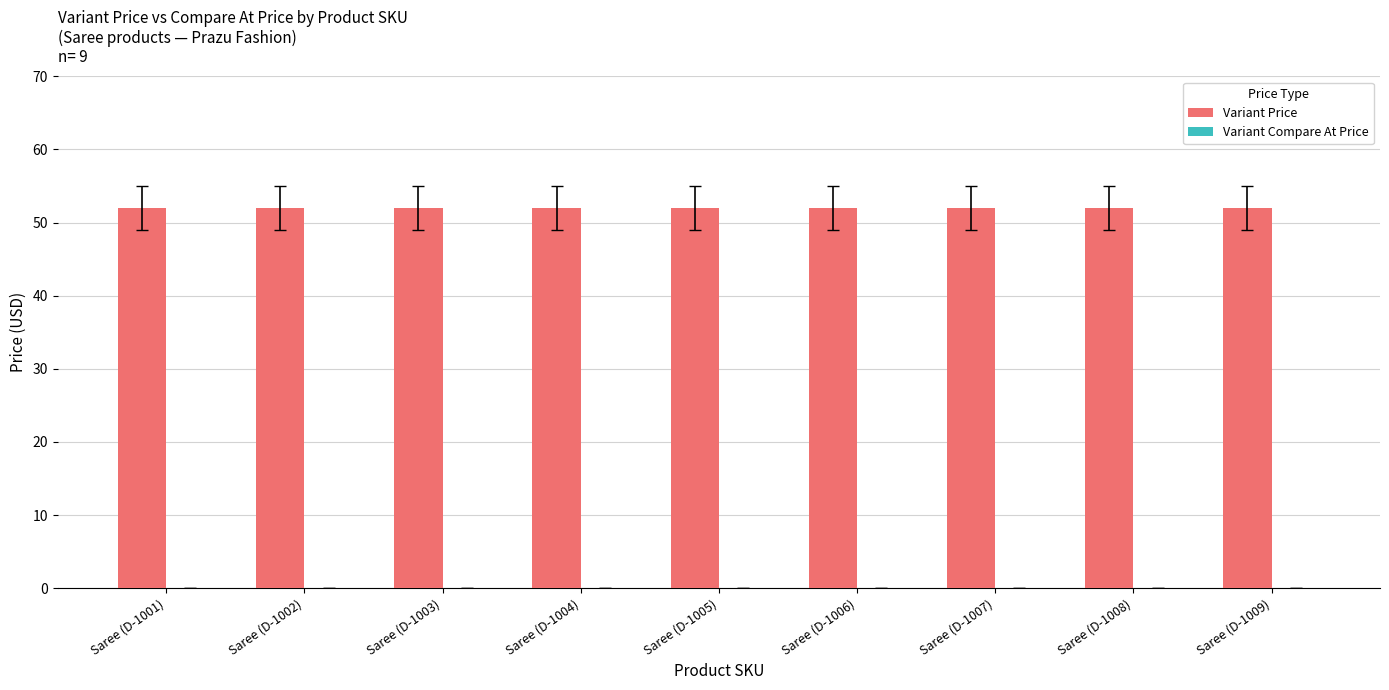

Which series has the widest spread of values?

Variant Price